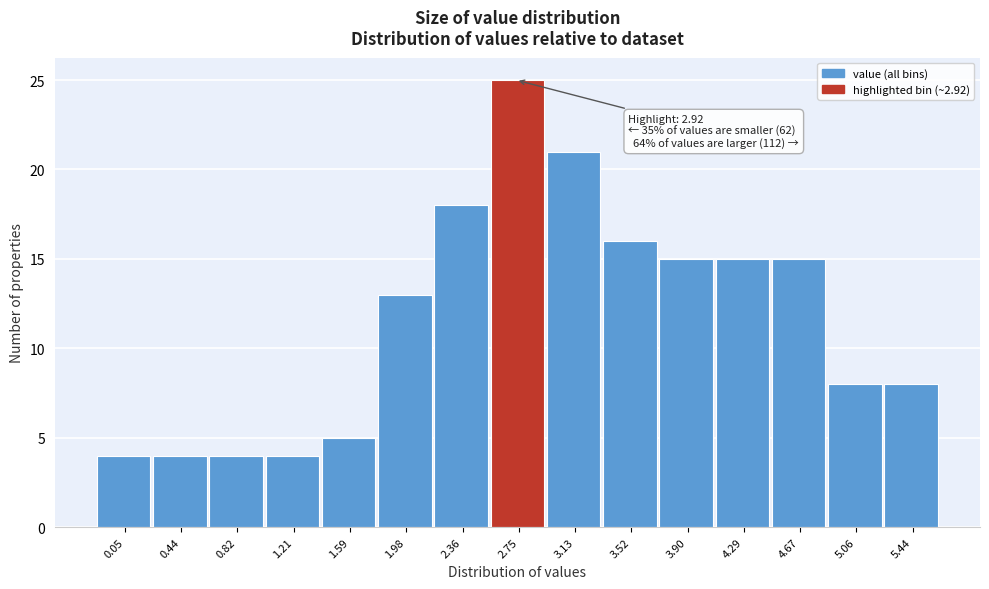

Reading left to right, transcribe all the data shown in this chart.

4	4	4	4	5	13	18	25	21	16	15	15	15	8	8